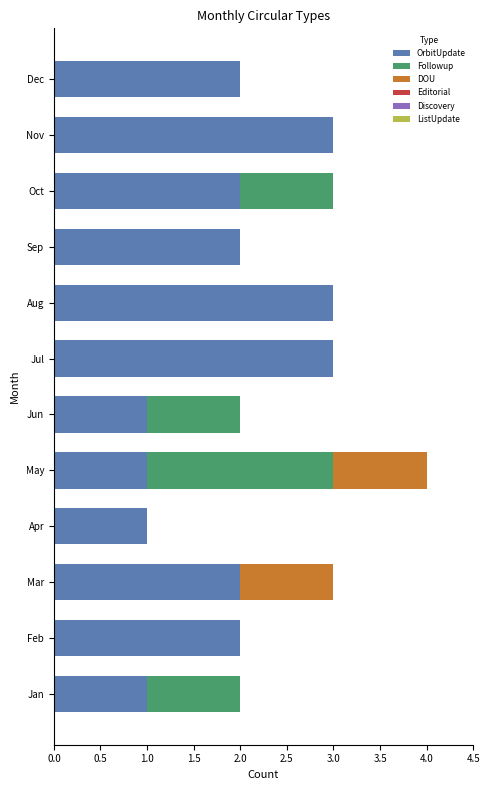

At which category is the sum across all series the highest?

May